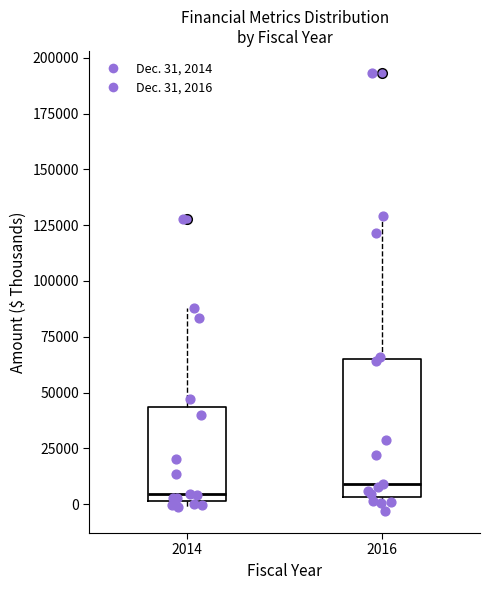

Where does the lower whisker of the box at x = 2016 end on the y-axis? The values are not printed on the chart, so give them approximately, as read against the axis.

-5000